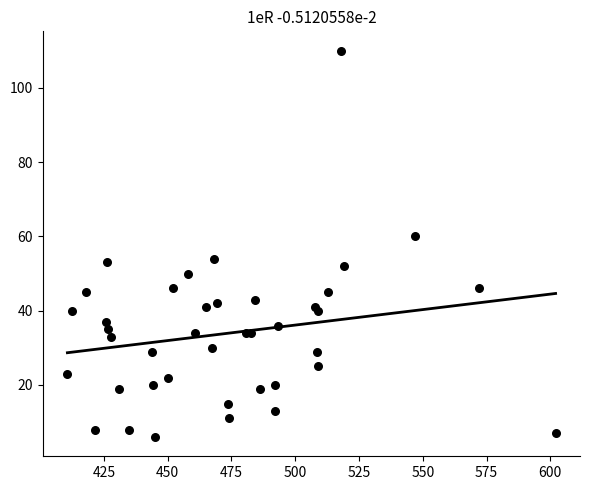

What Y value in the scatter plot is closest to 58?

60